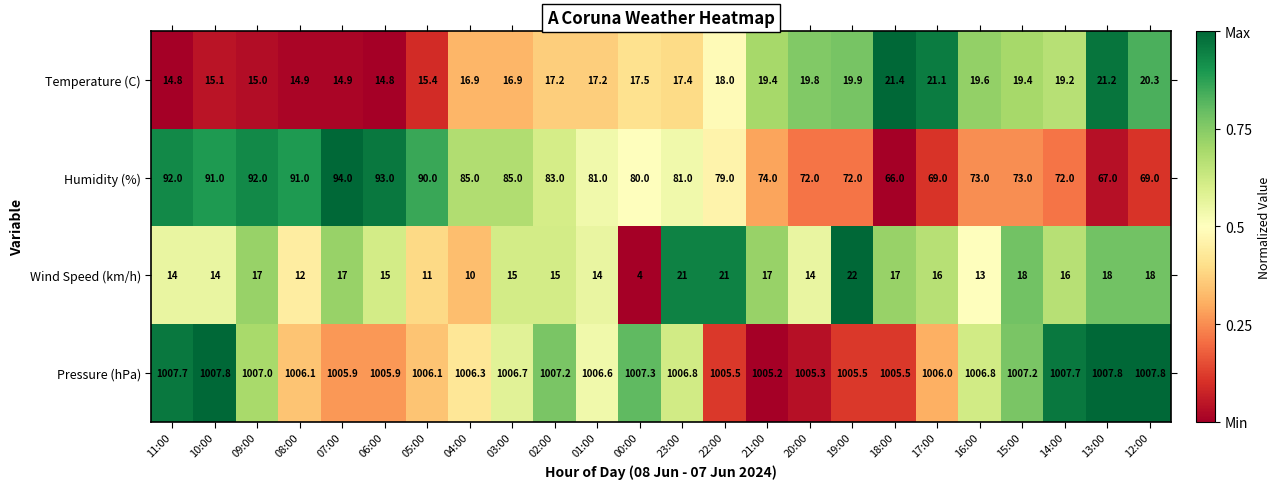

What is the difference between the highest and lowest values at 01:00?

992.6